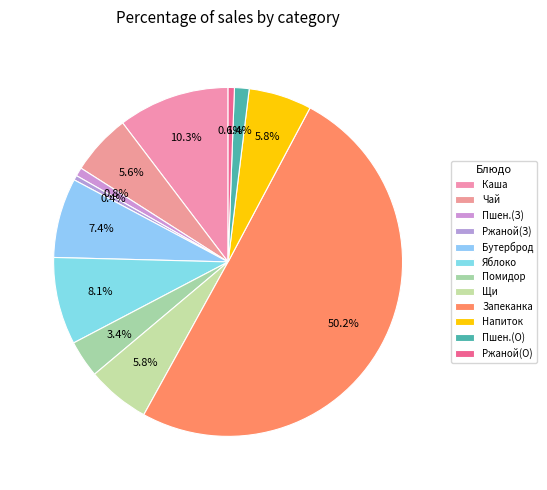

What is the largest slice in the pie chart?

Запеканка картофельная с мясом